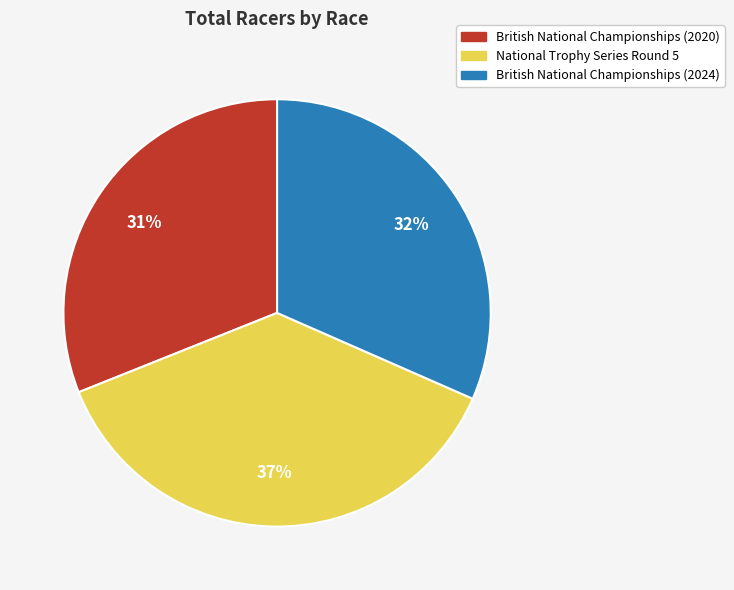

The British National Championships (2024) slice represents 26% of the pie. True or false?

False